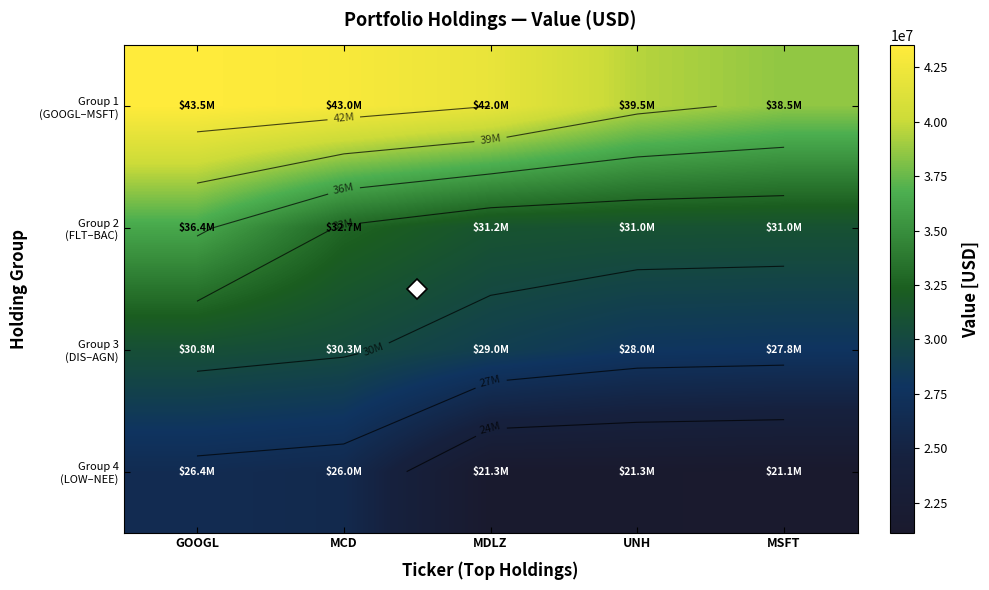

At which label does Group 3 (DIS–AGN) first exceed 29029000?

GOOGL